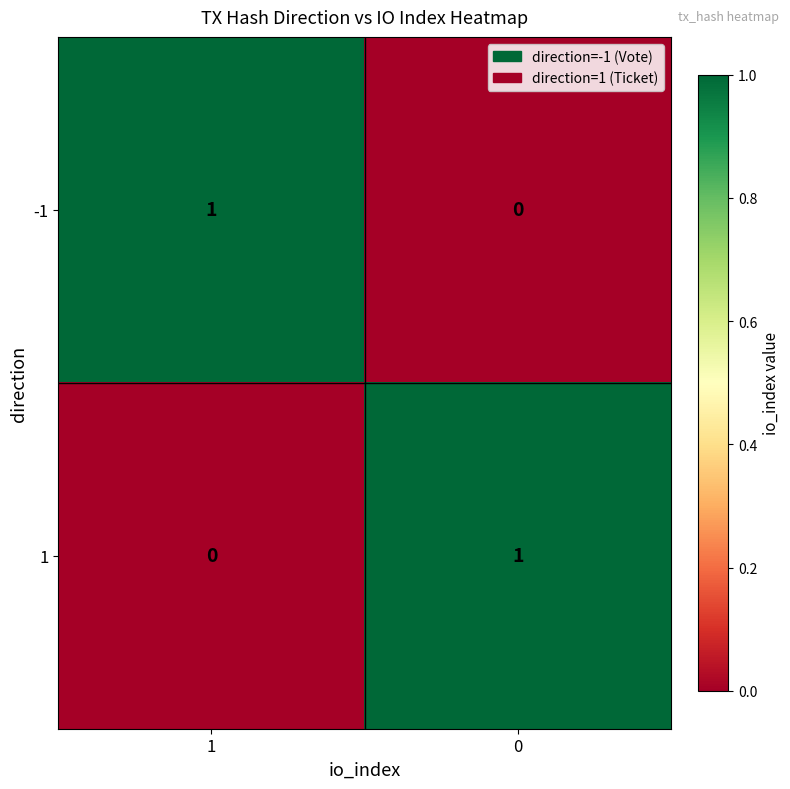

Is the value of -1 at 1 greater than the value of 1 at 1?

Yes